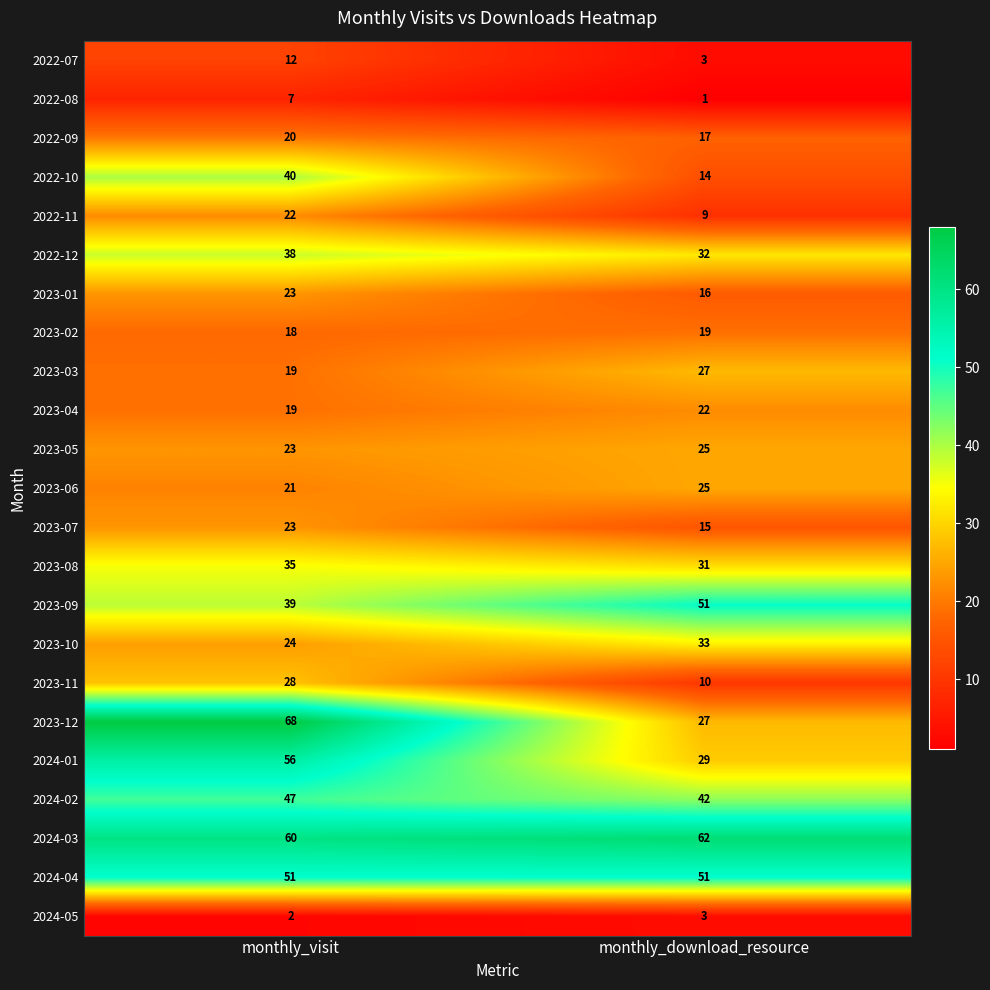

Which category has the highest value across all series?

monthly_visit